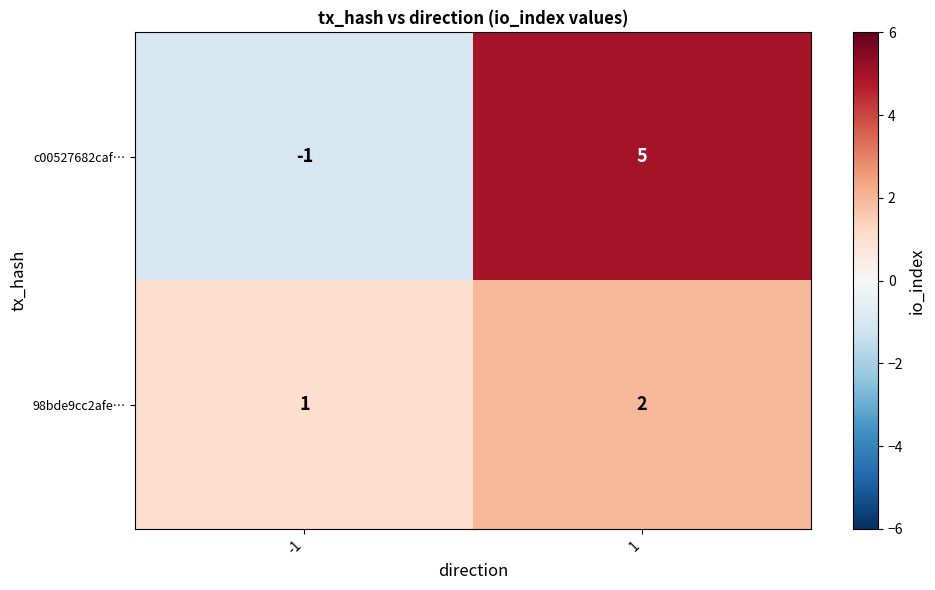

What is the sum of the c00527682caf… values at 1 and -1?

4